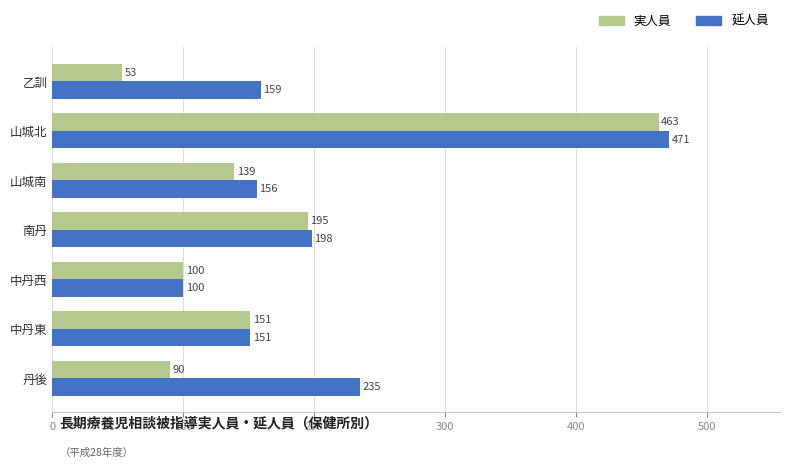

Is the value of 延人員 at 中丹東 greater than the value of 実人員 at 乙訓?

Yes